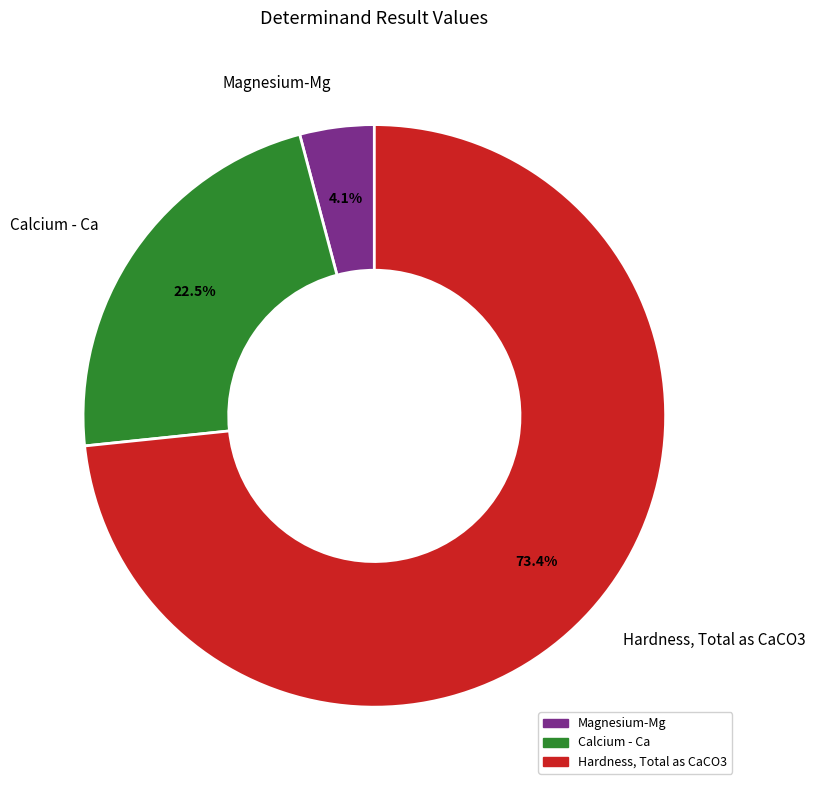

Is there any slice that represents more than half of the pie?

Yes